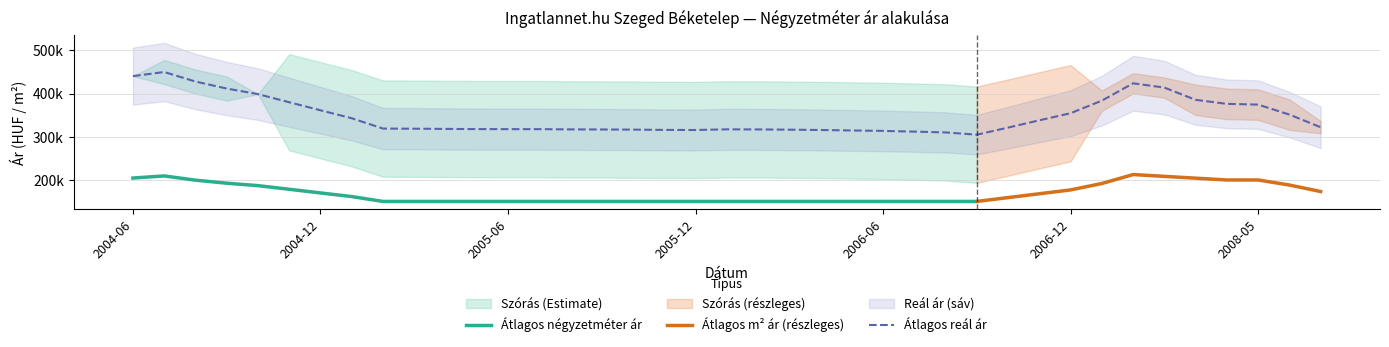

What is the label of the 19th point from the right?

2006-02